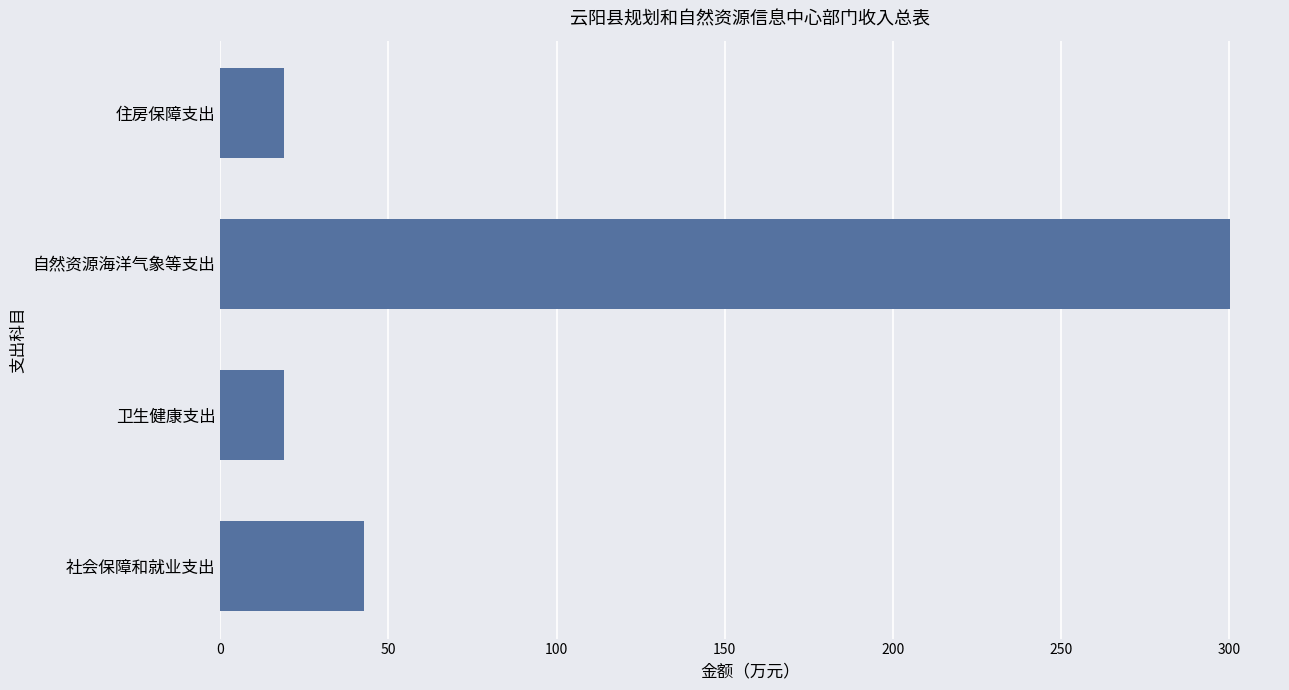

What is the average value?

95.2